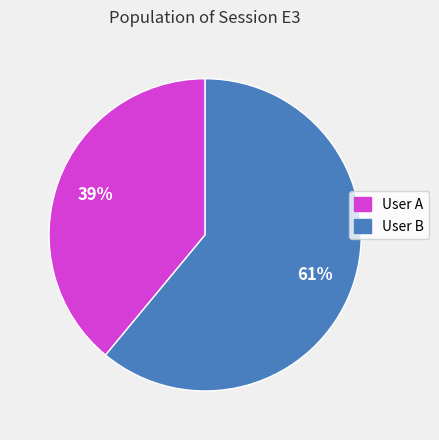

To the nearest percent, what is the difference between the largest and smallest slice percentages?

22%